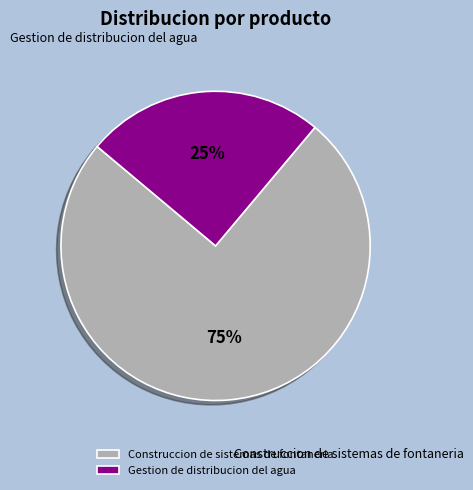

Which slice is the smallest?

Gestion de distribucion del agua